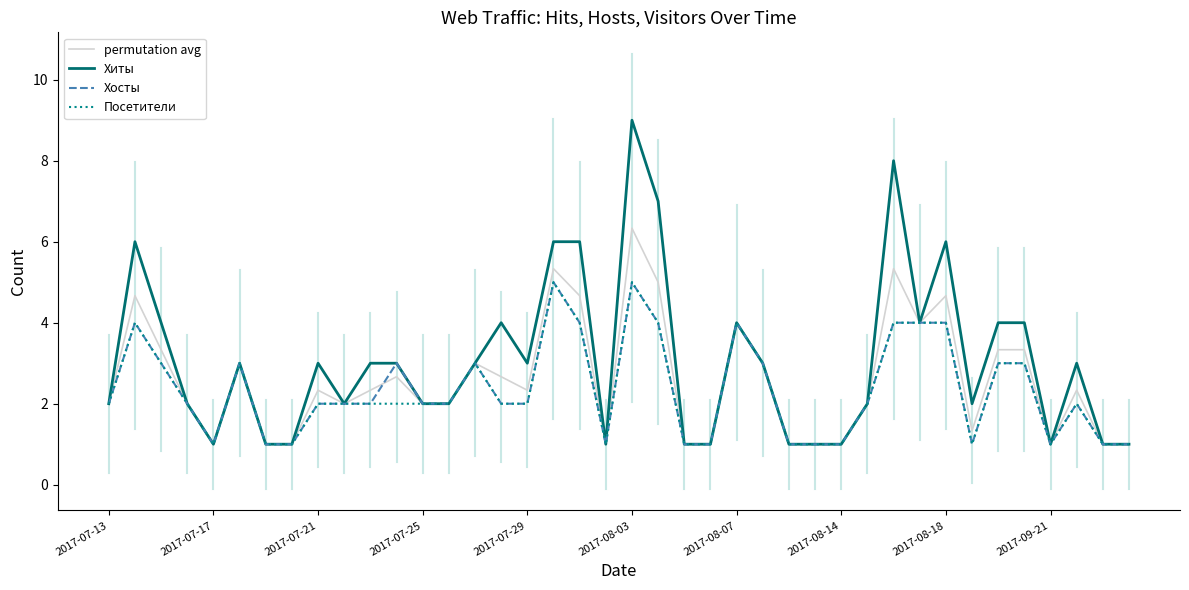

Which series has the largest total across all categories?

Хиты